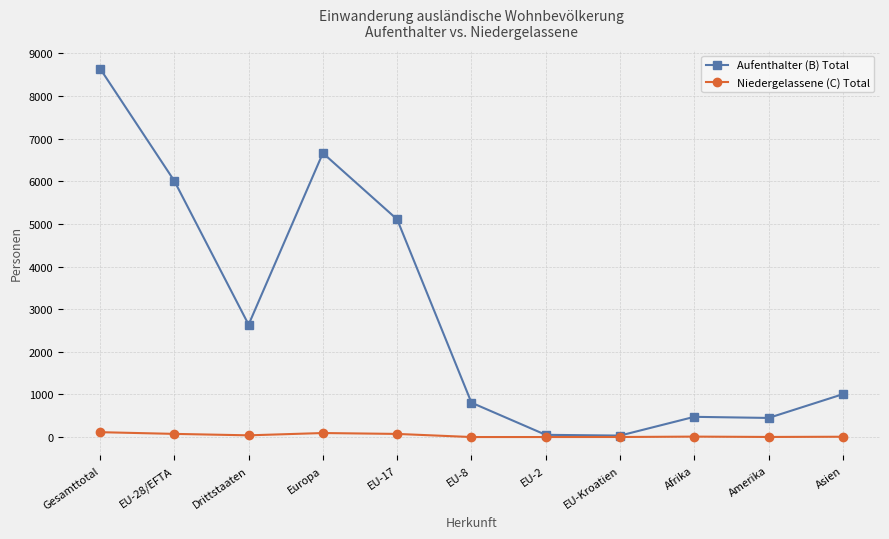

What is the difference between the highest and lowest values at Afrika?

464